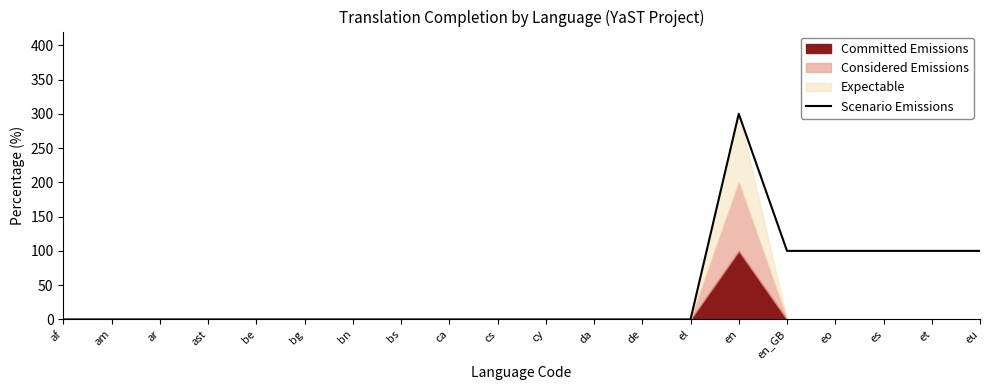

List the labels in order of value, largest first.

en, en_GB, eo, es, et, eu, af, am, ar, ast, be, bg, bn, bs, ca, cs, cy, da, de, el